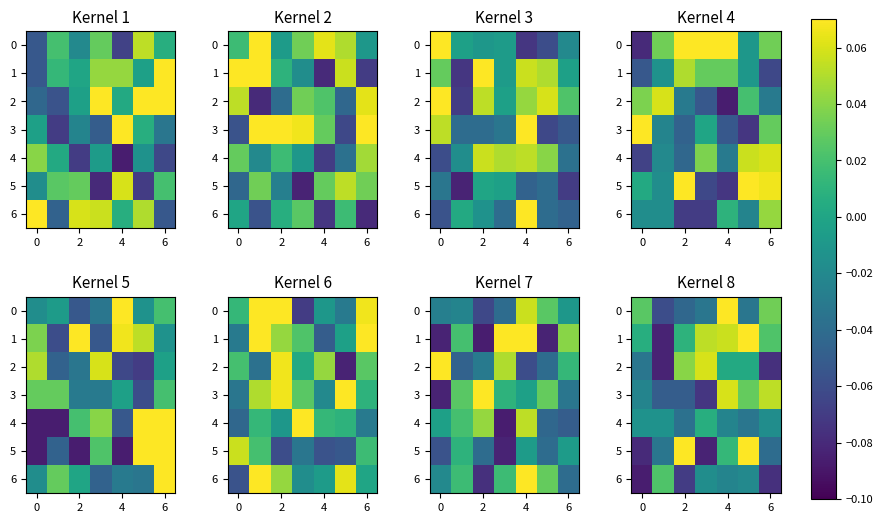

Where does the 5 series first go above 0?

2